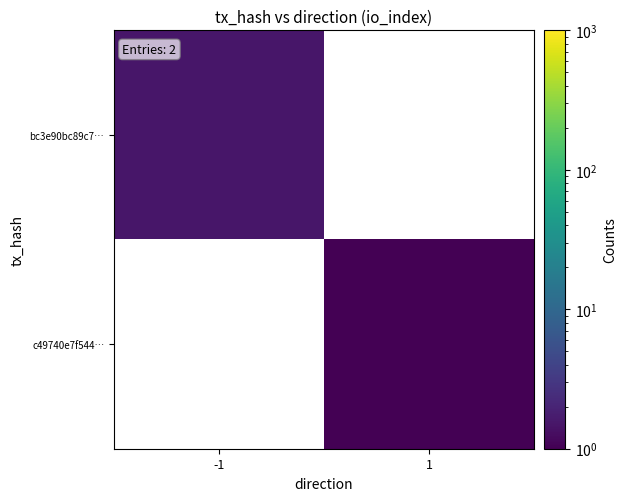

At which label does bc3e90bc89c7… reach its minimum?

-1